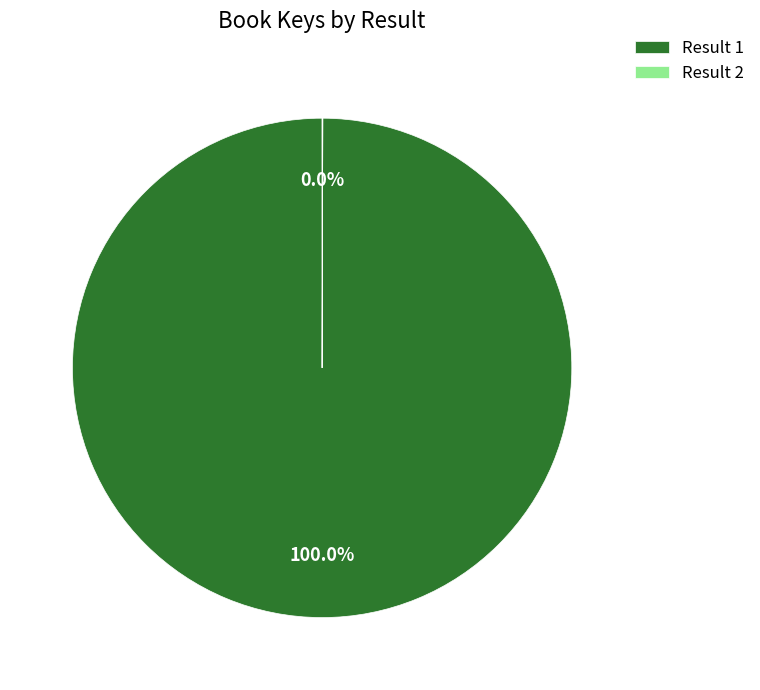

To the nearest percent, what is the difference between the largest and smallest slice percentages?

100%